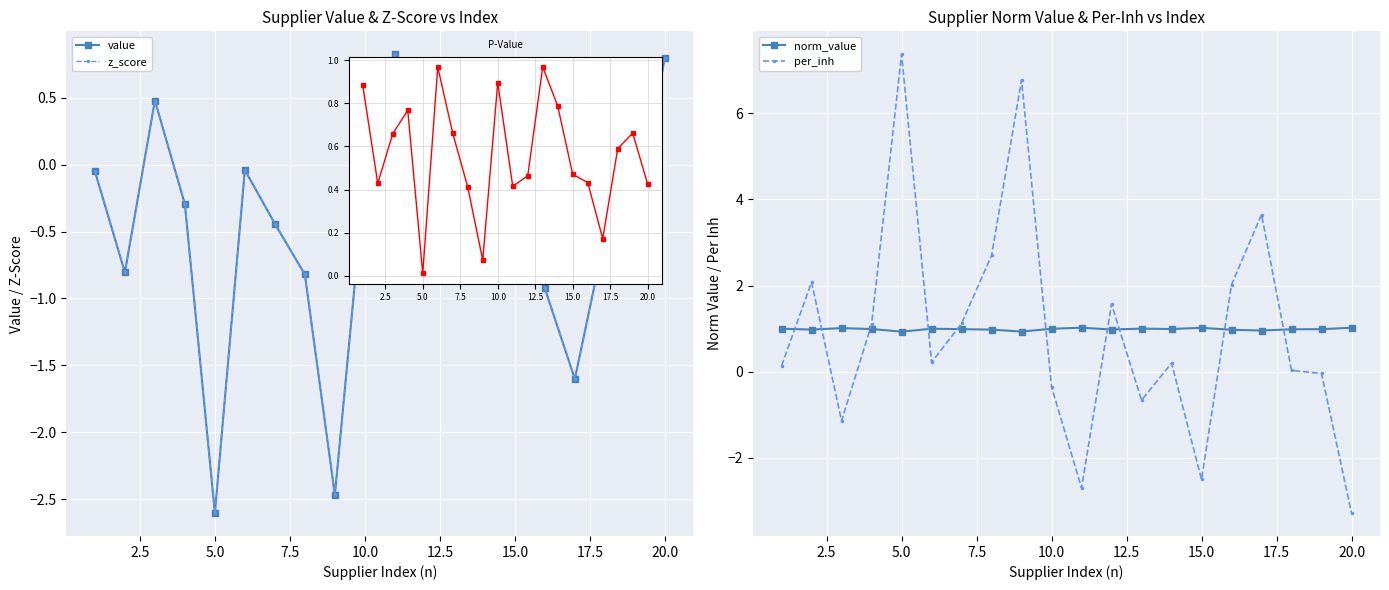

How many distinct data groups are displayed?

4